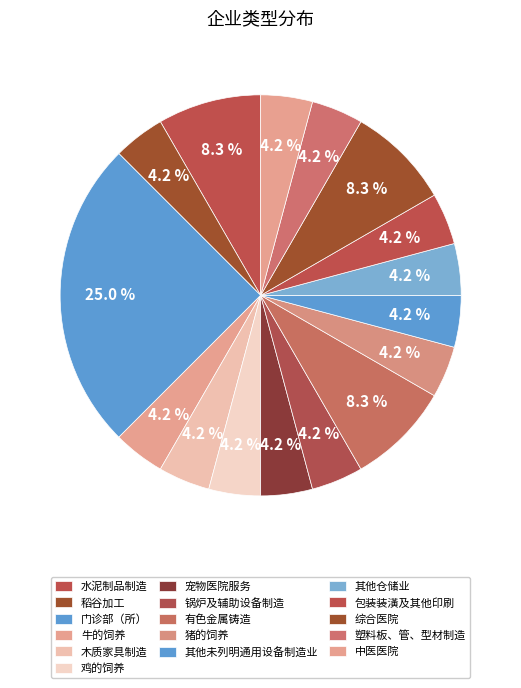

Count the number of slices in the pie.

16